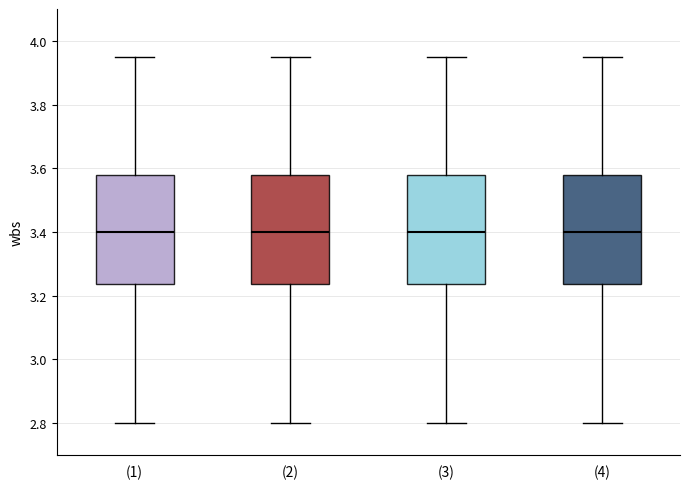

Reading left to right, read every box against the y-axis: the position of its median line, the range the box covers, and the ends of its whiskers. The values are not printed on the chart, so give them approximately, as read against the axis.

(1): median 3.40, box 3.24 to 3.58, whiskers 2.80 to 3.96
(2): median 3.40, box 3.24 to 3.58, whiskers 2.80 to 3.96
(3): median 3.40, box 3.24 to 3.58, whiskers 2.80 to 3.96
(4): median 3.40, box 3.24 to 3.58, whiskers 2.80 to 3.96